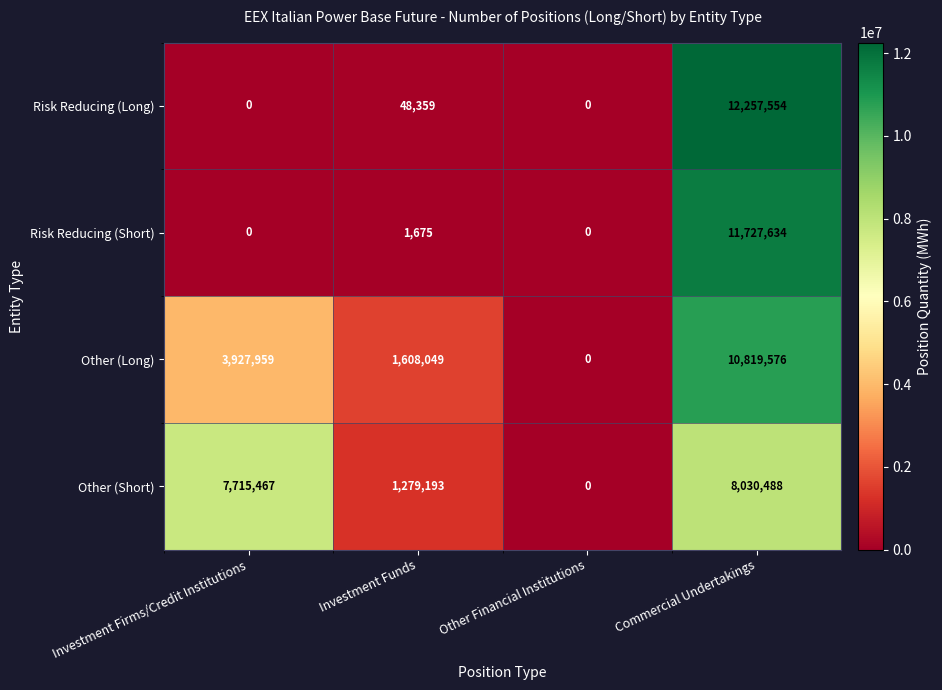

The value of Other (Long) at Investment Funds is 1608049. True or false?

True